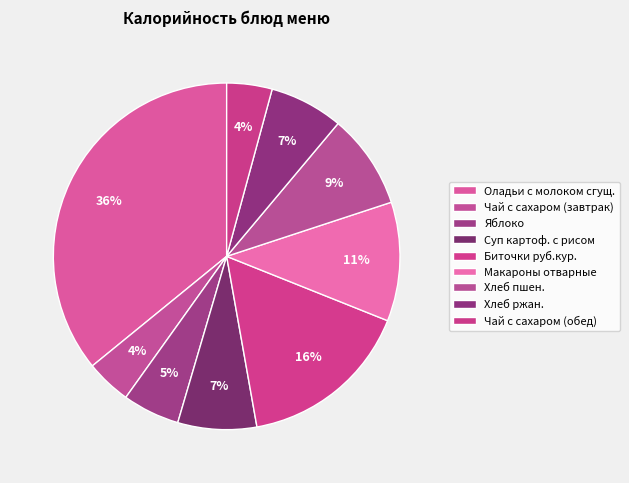

How many segments does this pie chart have?

9